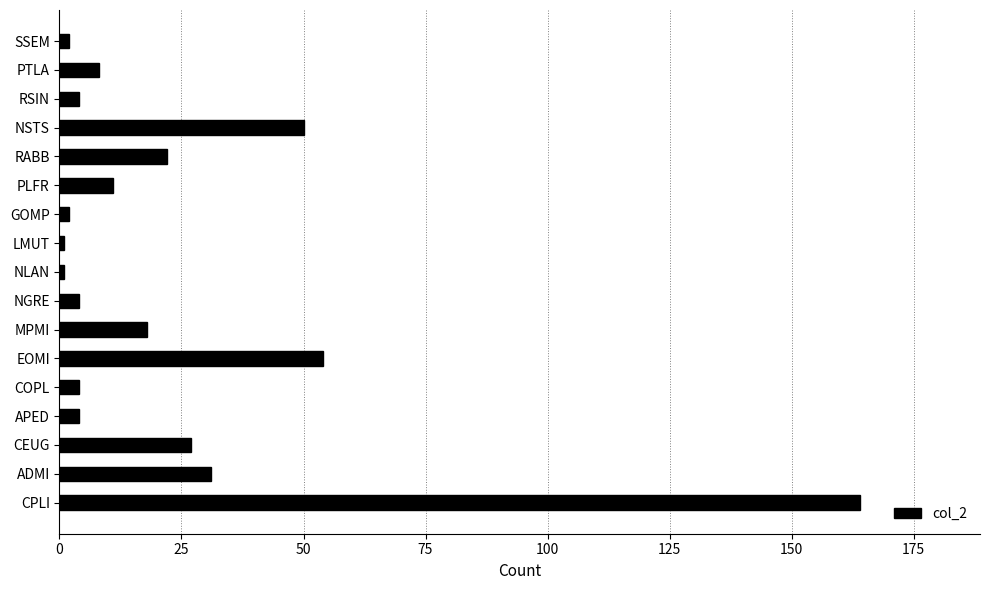

True or false: the data shows 31 at ADMI.

True